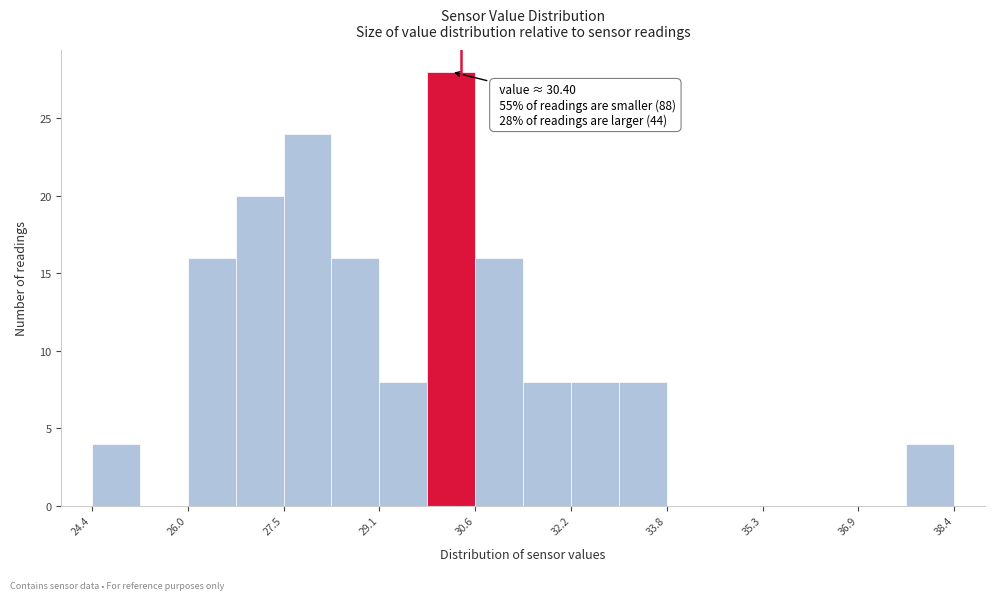

Around what value on the x-axis is the tallest bar? Give the approximate position of its centre, as read against the axis.

30.2